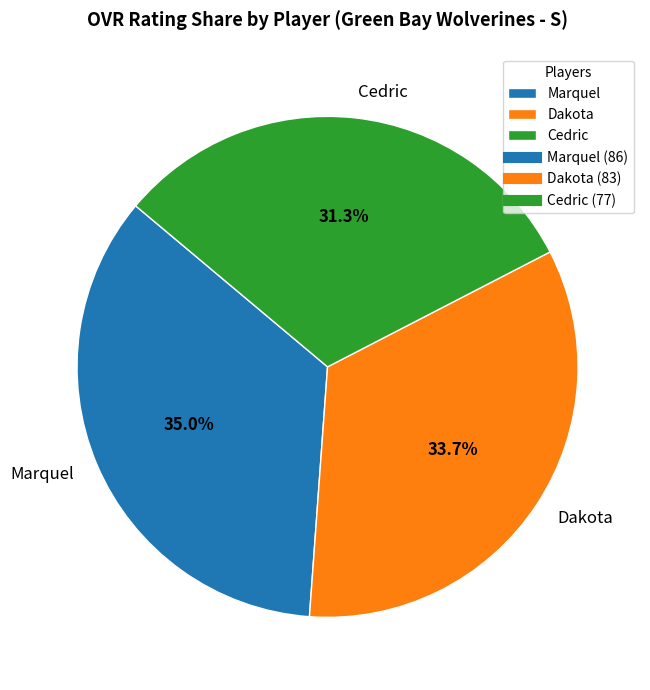

Which slice is the smallest?

Cedric